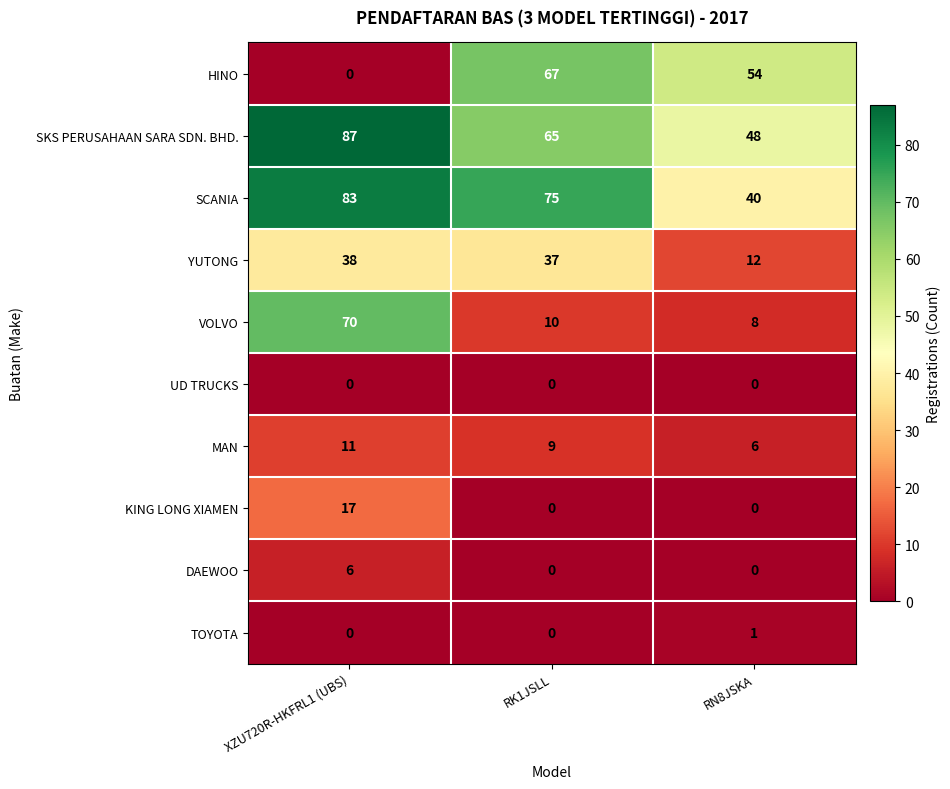

What is the total value across all series at RN8JSKA?

169